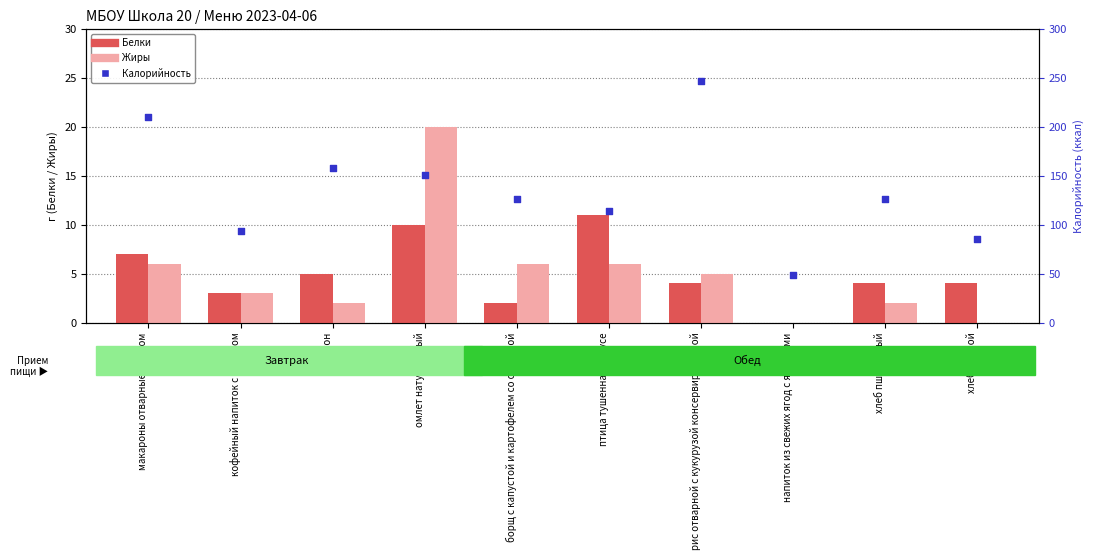

Which series has the largest Y range (max minus min)?

Калорийность